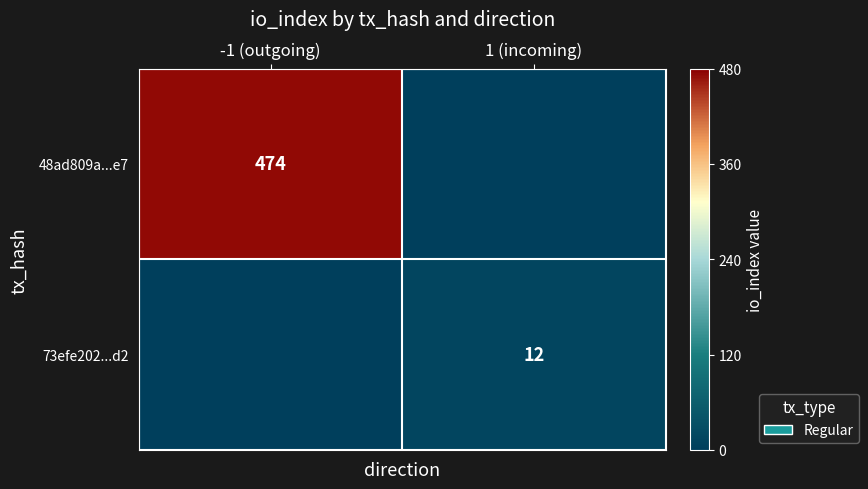

The 73efe202...d2 series shows 12 at 1 (incoming). True or false?

True